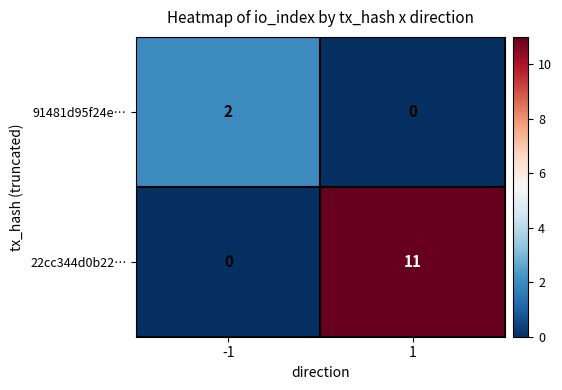

Which series has the largest range (max minus min)?

22cc344d0b22…